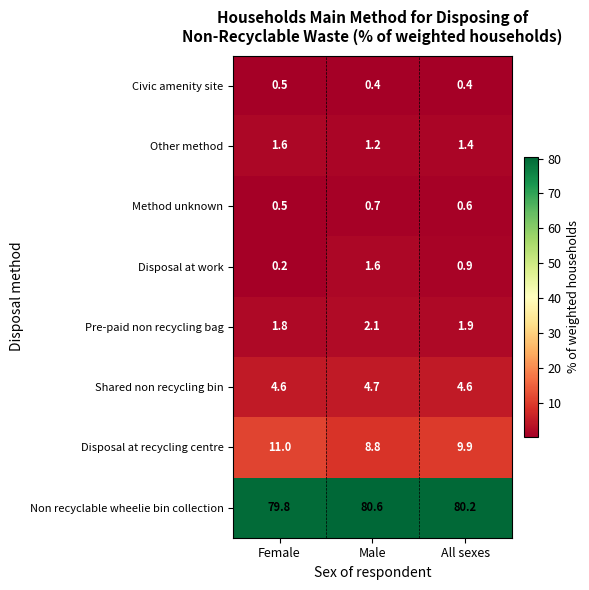

What is the approximate value of Non recyclable wheelie bin collection at All sexes?

80.2